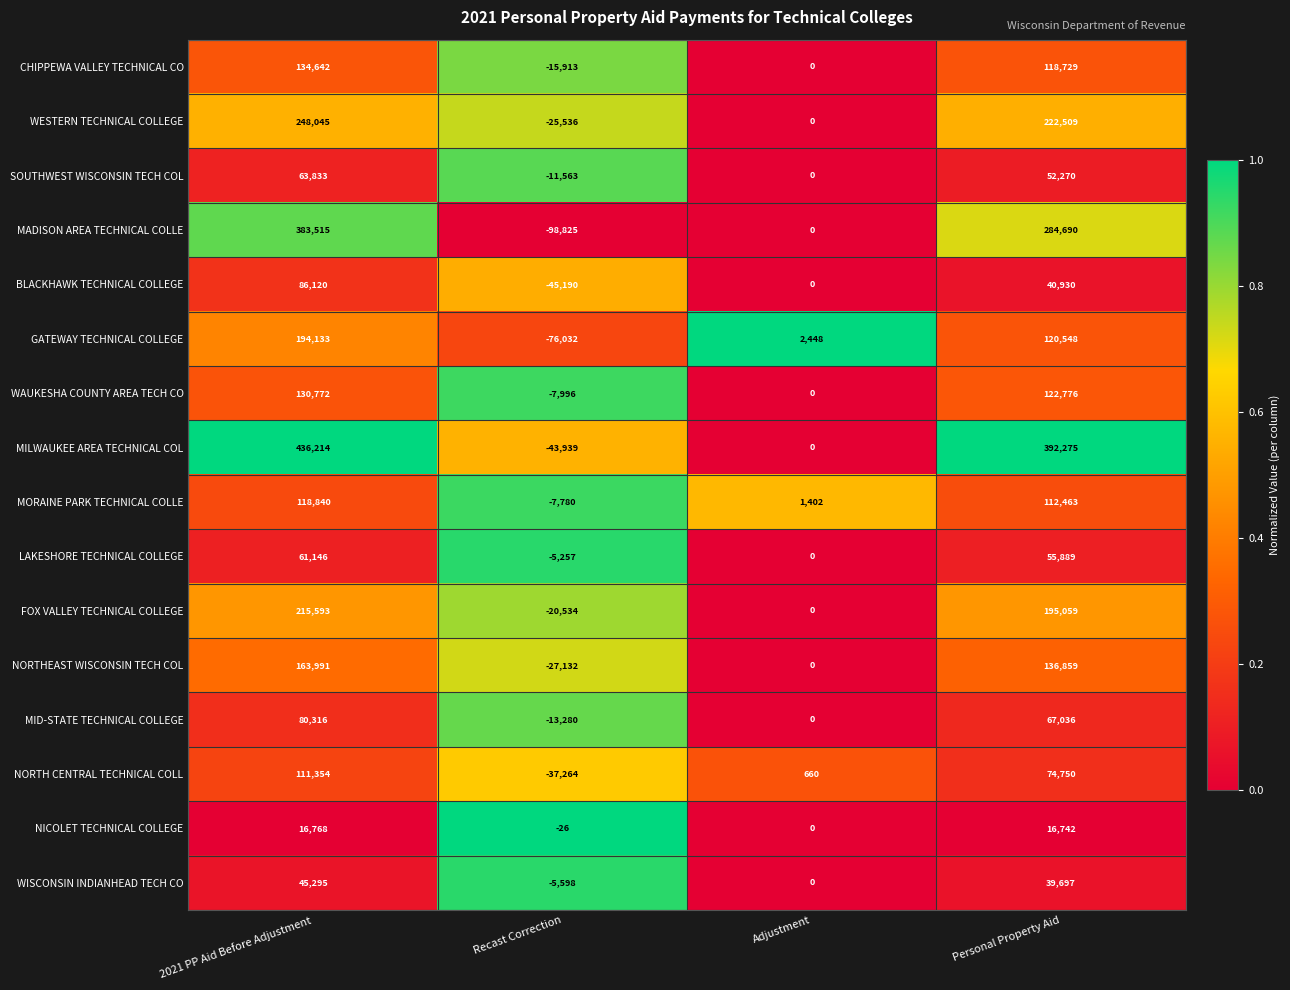

At Personal Property Aid, list the series in order from smallest to largest.

NICOLET TECHNICAL COLLEGE, WISCONSIN INDIANHEAD TECH CO, BLACKHAWK TECHNICAL COLLEGE, SOUTHWEST WISCONSIN TECH COL, LAKESHORE TECHNICAL COLLEGE, MID-STATE TECHNICAL COLLEGE, NORTH CENTRAL TECHNICAL COLL, MORAINE PARK TECHNICAL COLLE, CHIPPEWA VALLEY TECHNICAL CO, GATEWAY TECHNICAL COLLEGE, WAUKESHA COUNTY AREA TECH CO, NORTHEAST WISCONSIN TECH COL, FOX VALLEY TECHNICAL COLLEGE, WESTERN TECHNICAL COLLEGE, MADISON AREA TECHNICAL COLLE, MILWAUKEE AREA TECHNICAL COL